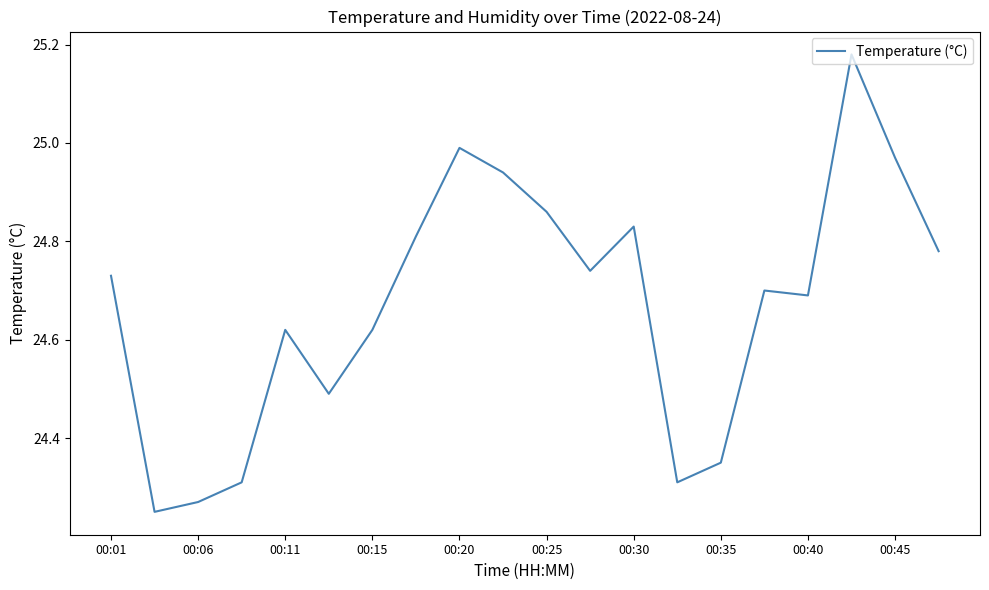

What is the difference between the maximum and minimum values?

0.9